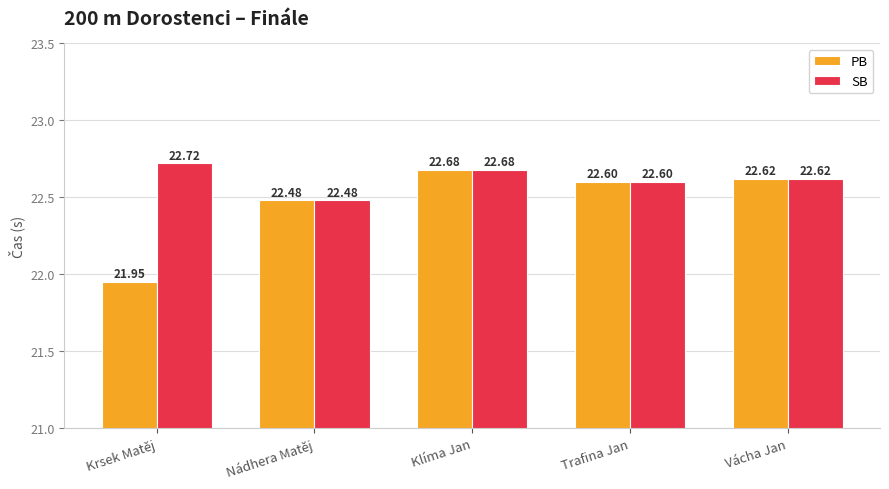

Are the bars horizontal?

No